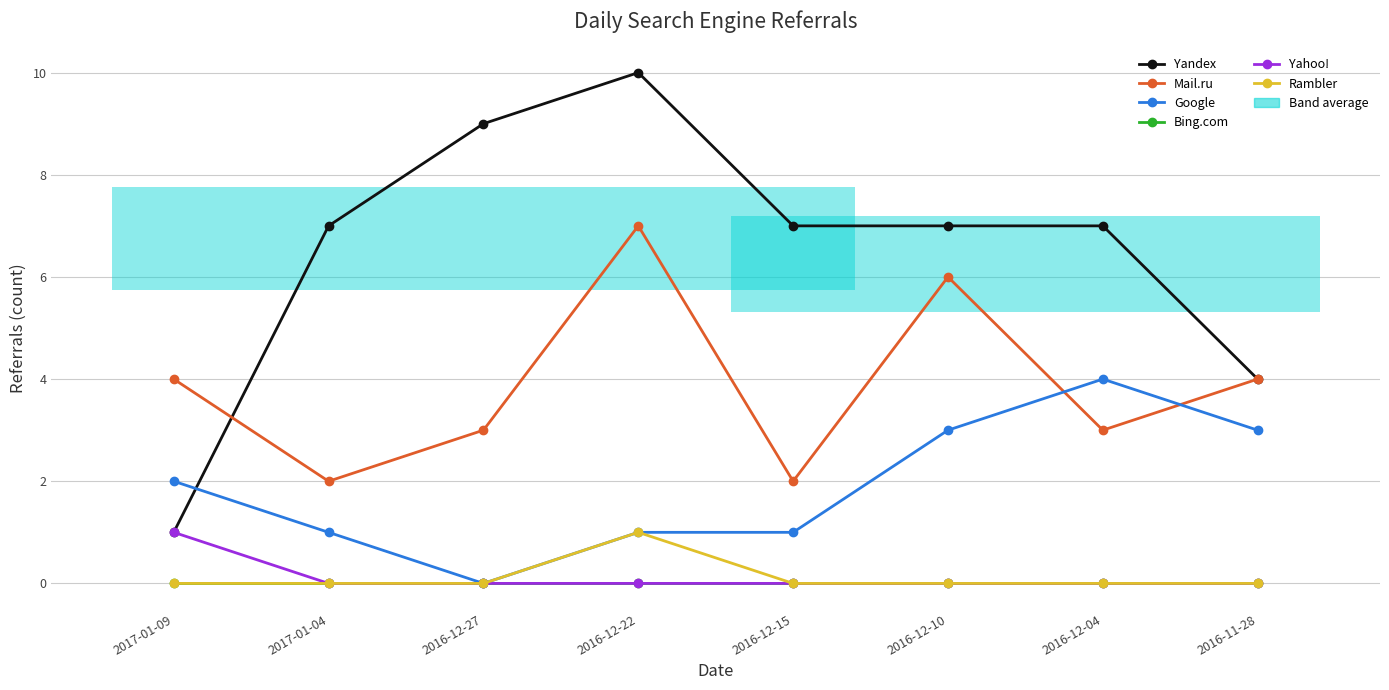

At which category is the sum across all series the highest?

2016-12-22